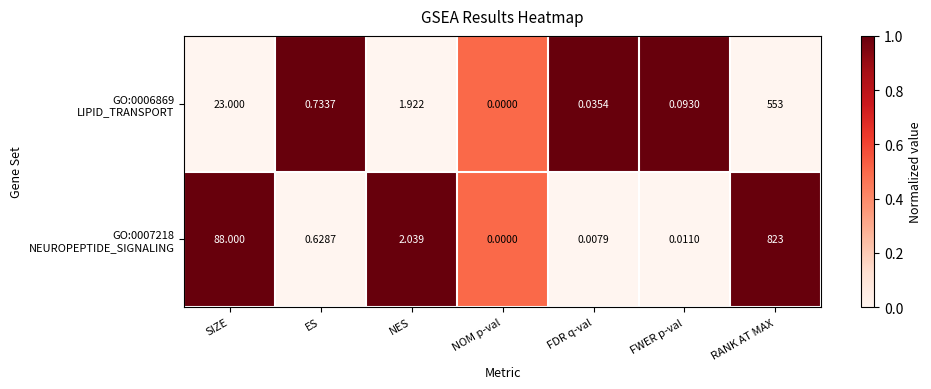

At which category does the chart reach its minimum across all series?

NOM p-val